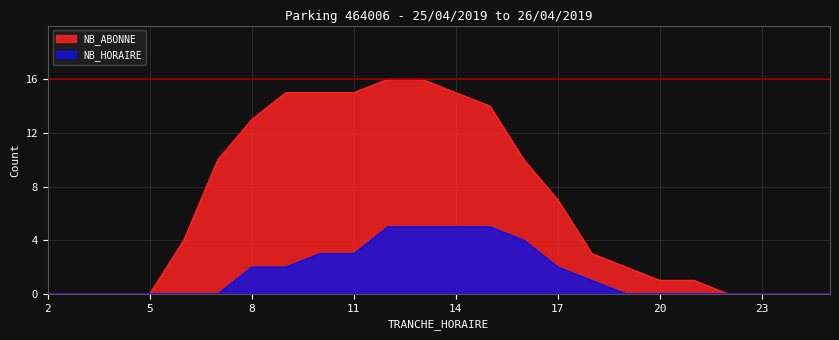

List the series in order of their overall mean, lowest first.

NB_HORAIRE, NB_ABONNE